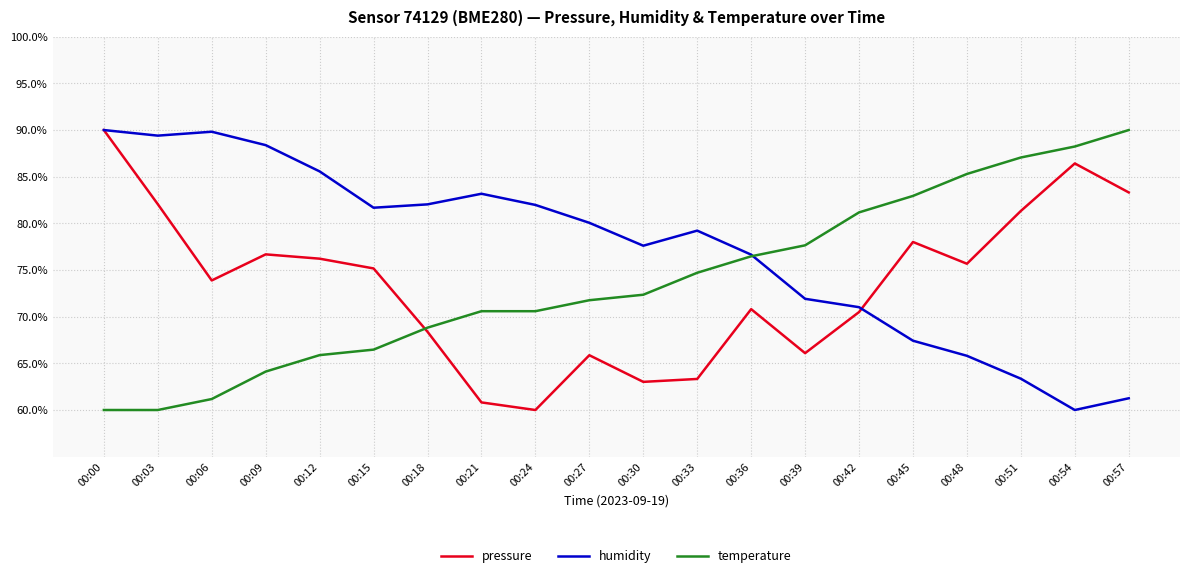

How many values in the pressure series are below 75?

10